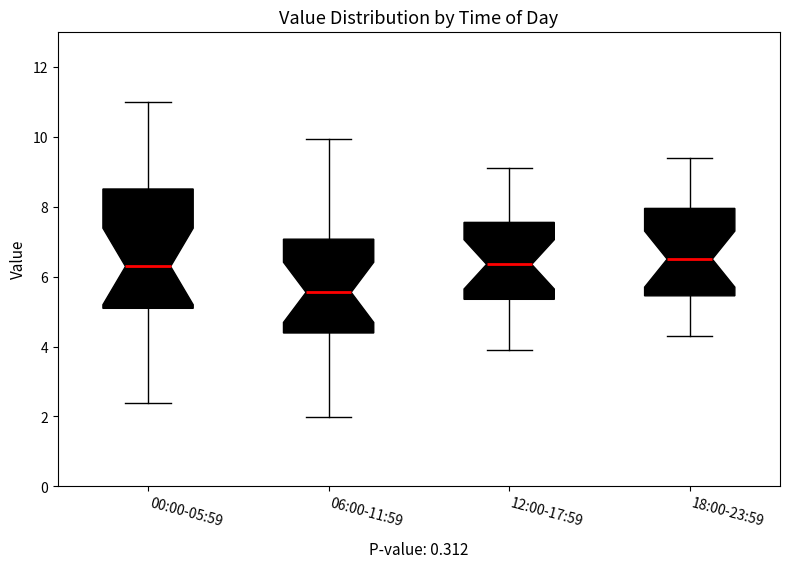

Which box is the tallest, from its lower edge to its upper edge?

00:00-05:59